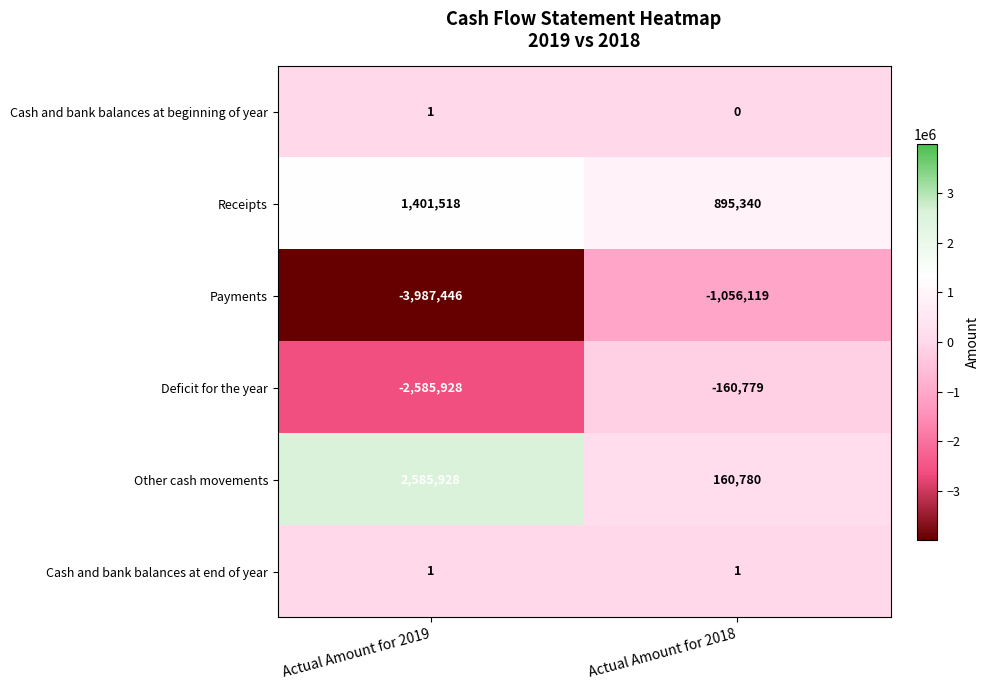

What is the difference between the highest and lowest values at Actual Amount for 2018?

1951459